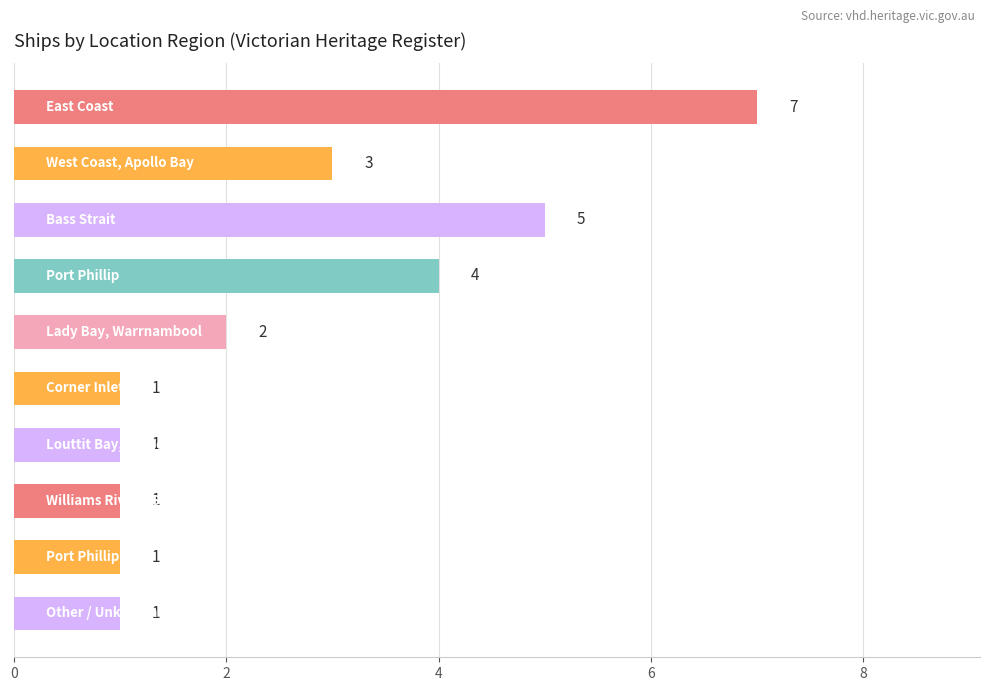

Count the values in the range 1 to 4.

8